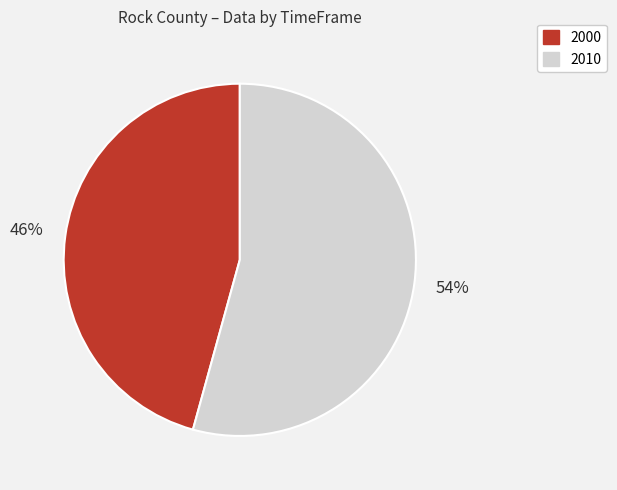

Which has a higher value, 2000 or 2010?

2010